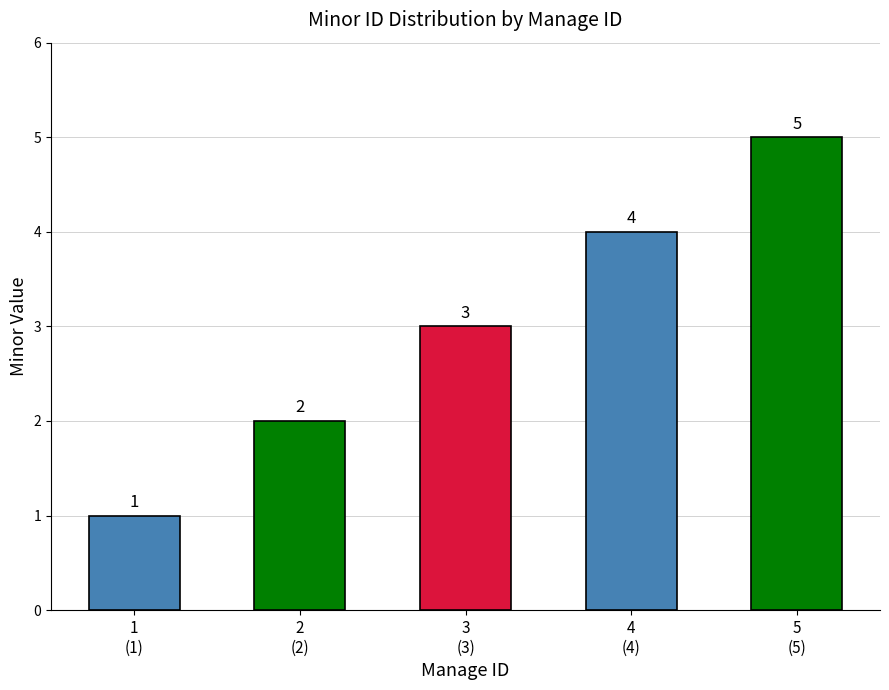

Which category has the highest value across all series?

5
(5)